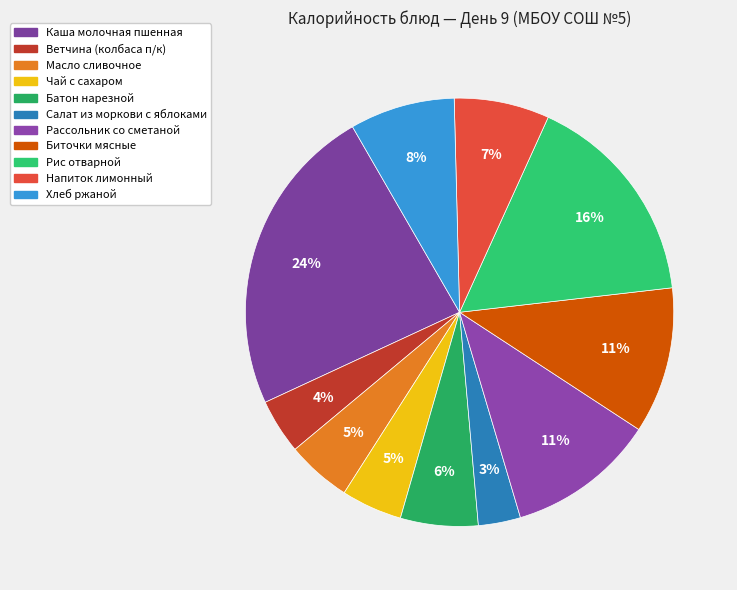

What is the largest slice in the pie chart?

Каша молочная пшенная